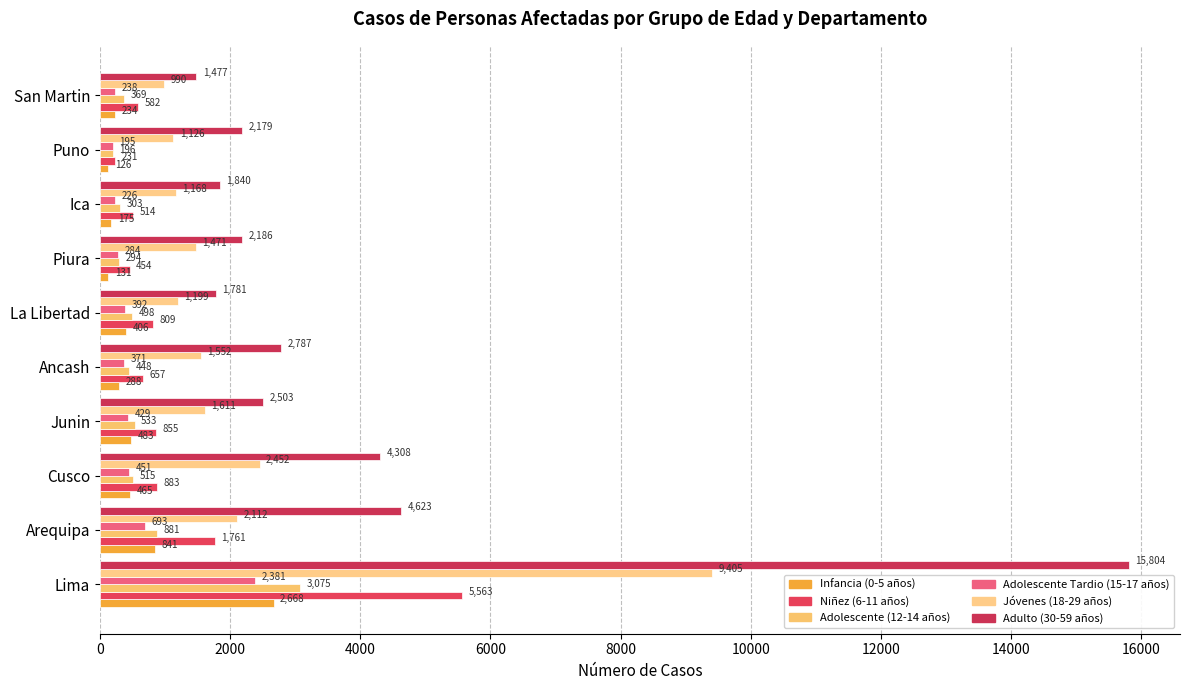

Reading right to left, what are all the values shown in this chart?

Infancia (0-5 años): 234	126	175	131	406	288	483	465	841	2668
Niñez (6-11 años): 582	231	514	454	809	657	855	883	1761	5563
Adolescente (12-14 años): 369	196	303	294	498	448	533	515	881	3075
Adolescente Tardio (15-17 años): 238	195	226	284	392	371	429	451	693	2381
Jóvenes (18-29 años): 990	1126	1168	1471	1199	1552	1611	2452	2112	9405
Adulto (30-59 años): 1477	2179	1840	2186	1781	2787	2503	4308	4623	15804